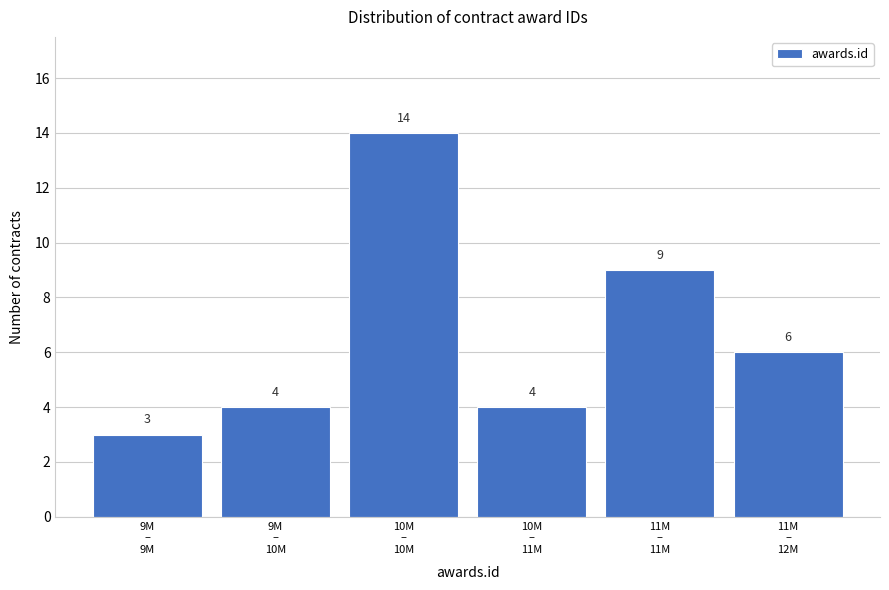

Reading left to right, list all the values displayed in this chart.

3	4	14	4	9	6